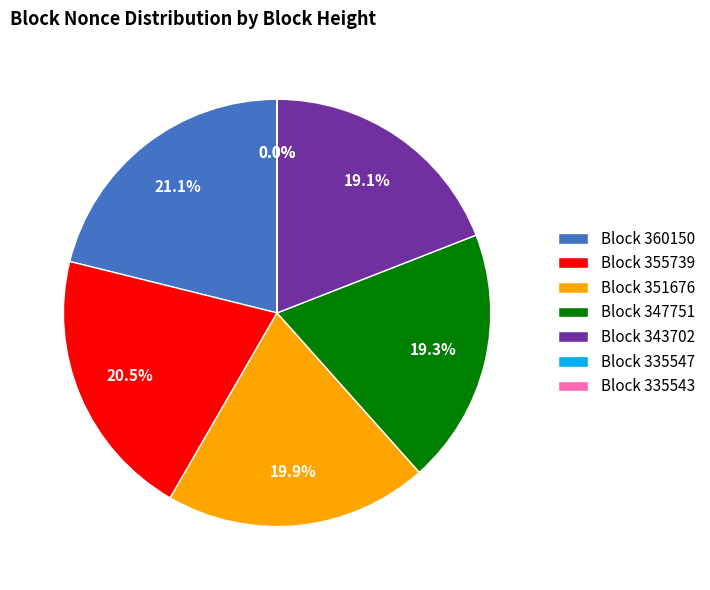

What is the ratio of the value at Block 355739 to the value at Block 360150?

1.0